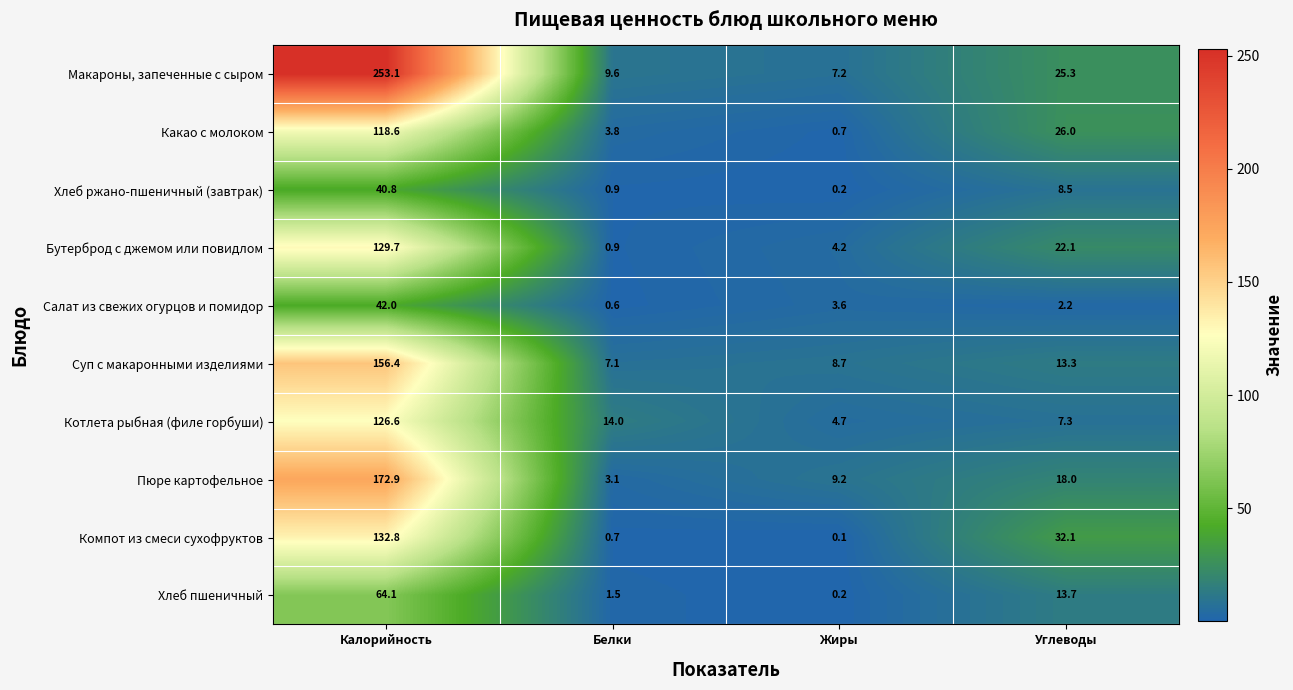

Between Калорийность and Жиры, which series saw the biggest shift?

Макароны, запеченные с сыром